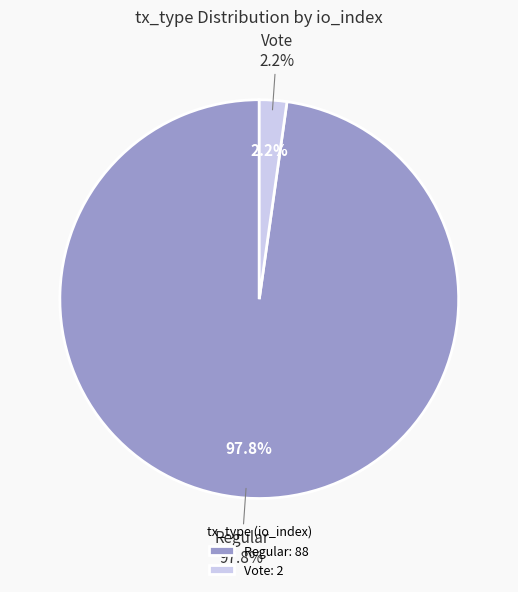

To the nearest percent, what is the difference between the Vote and Regular slice percentages?

96%